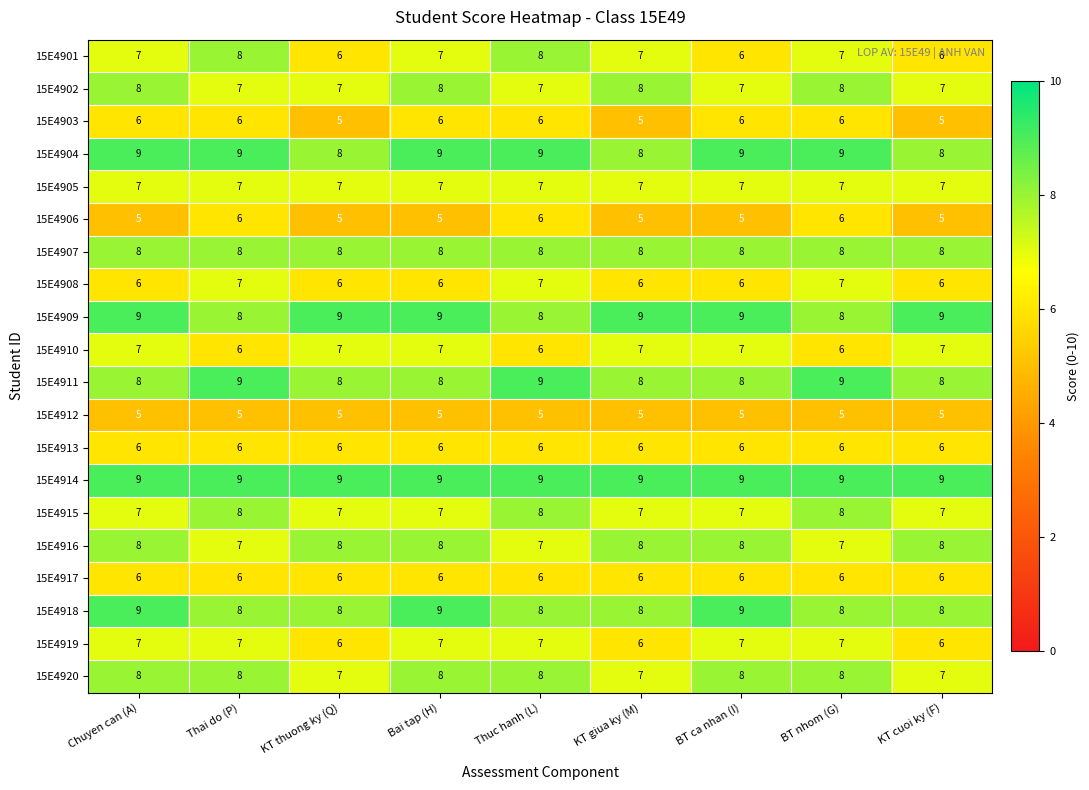

How many 15E4903 values are between 5 and 6?

9